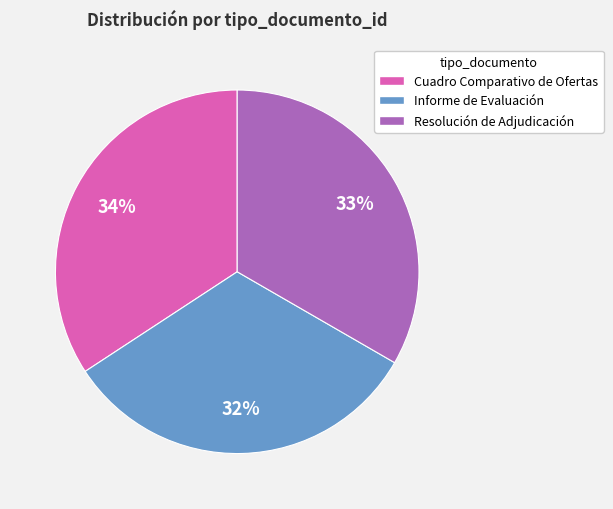

To the nearest percent, what portion does Resolución de Adjudicación represent?

33%